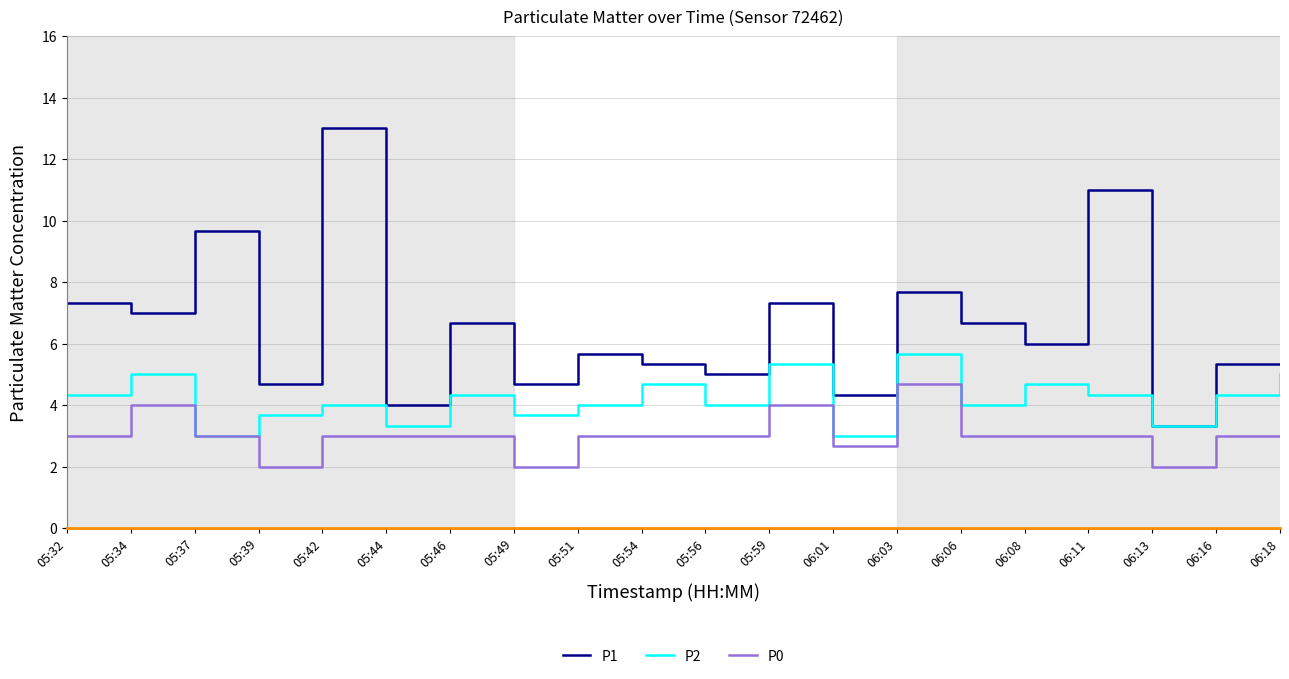

What is the minimum value shown in the chart?

2.0